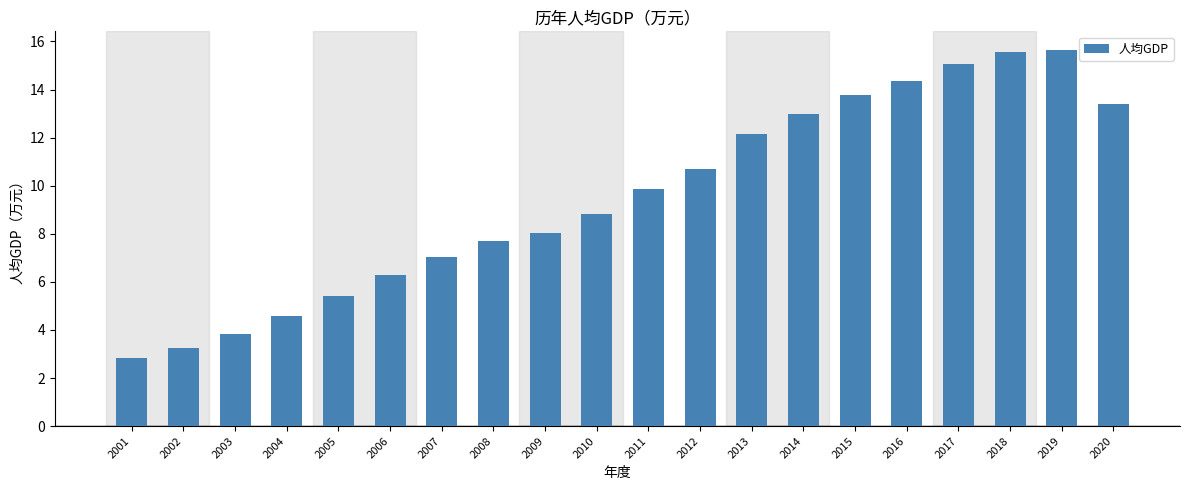

What is the value of the 5th bar from the left?

5.4